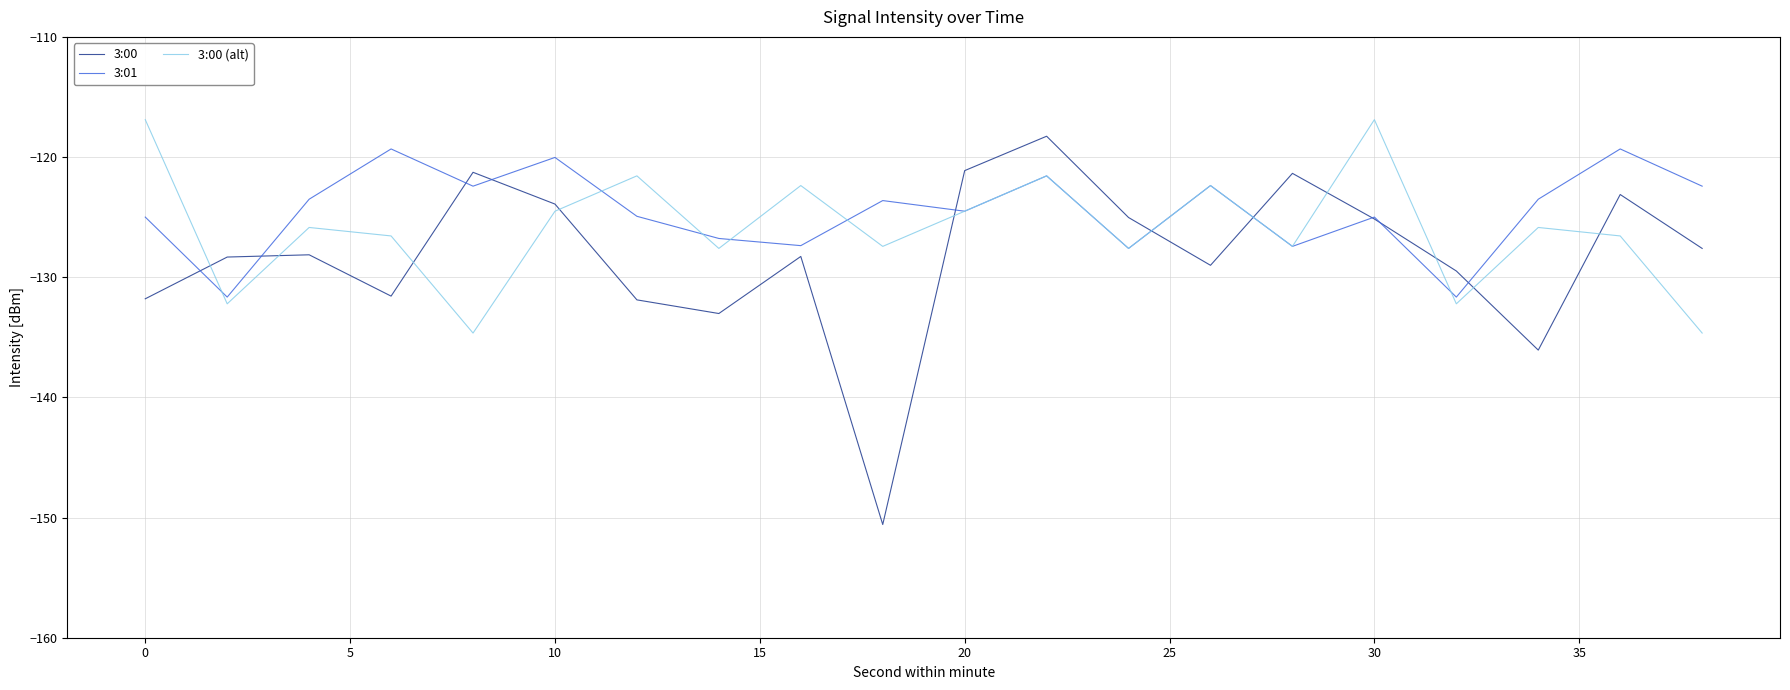

True or false: 3:00 (alt) and 3:00 intersect in this chart.

True